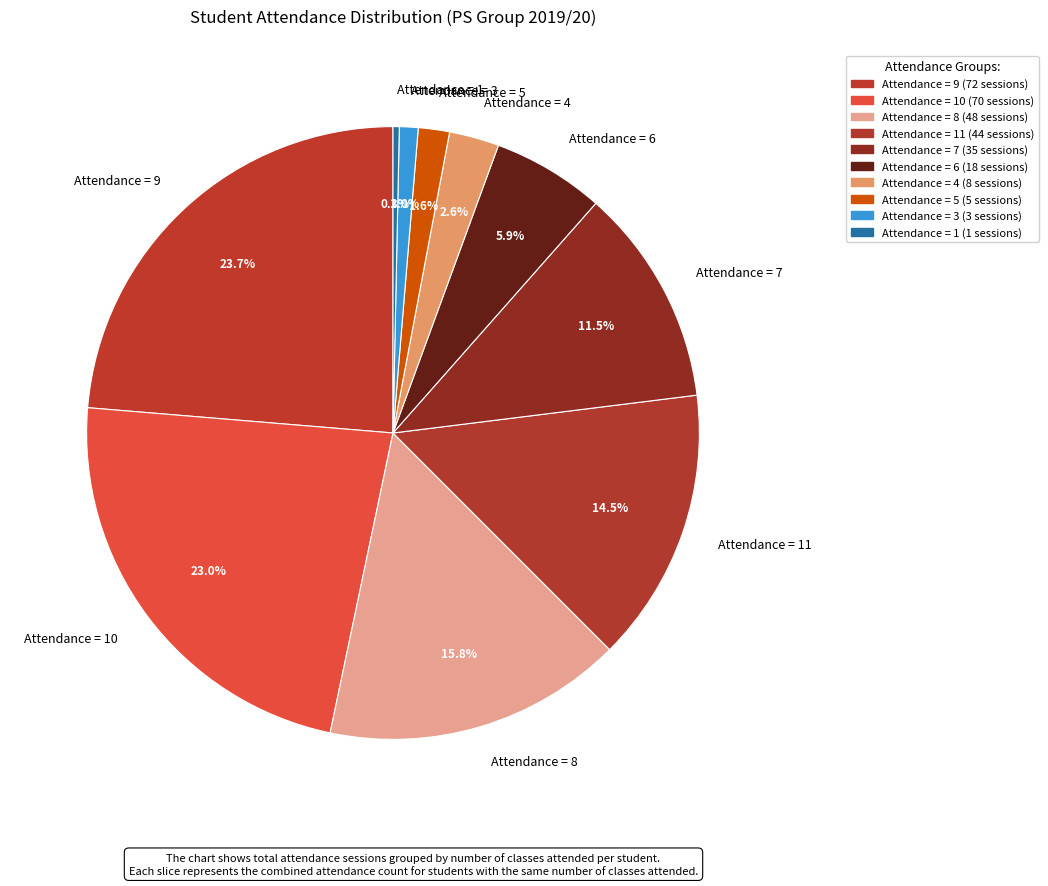

What is the smallest slice in the pie chart?

Attendance = 1